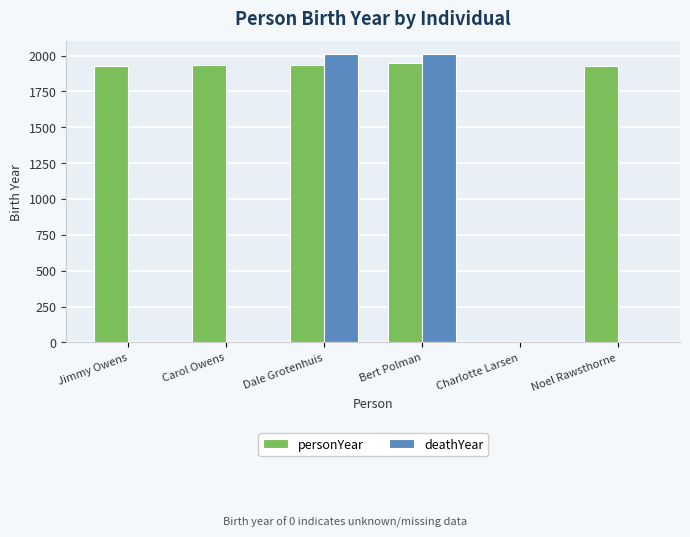

Which series has the largest total across all categories?

personYear